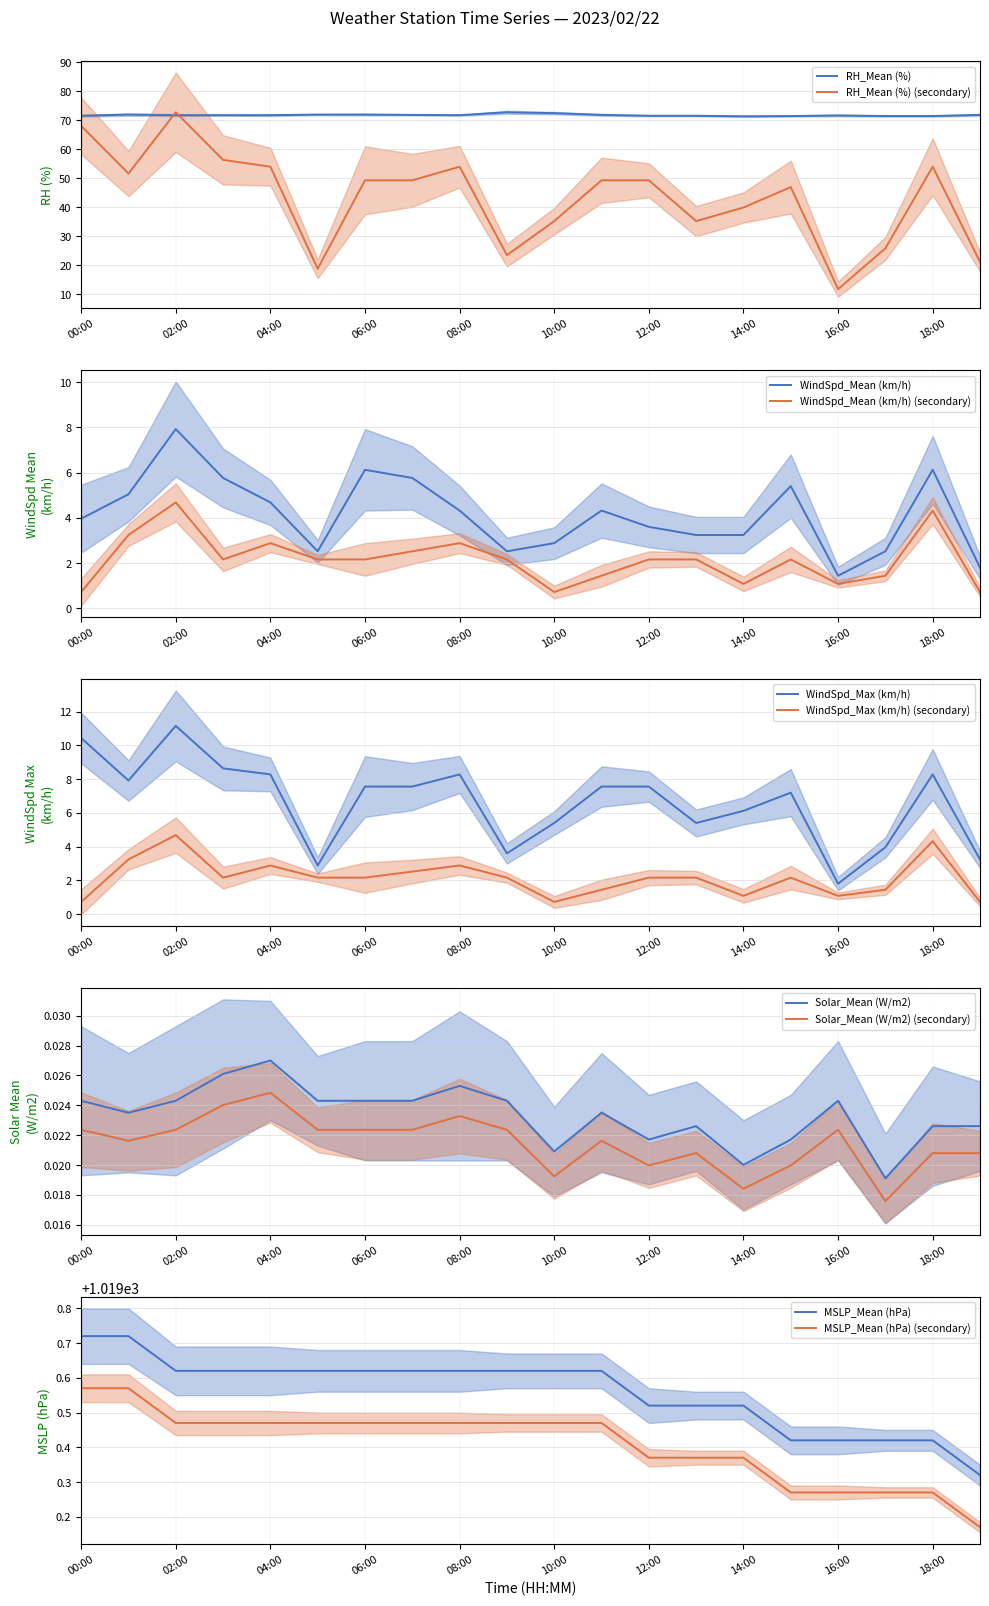

The value of WindSpd_Mean (km/h) at 14:00 is 0.8. True or false?

False